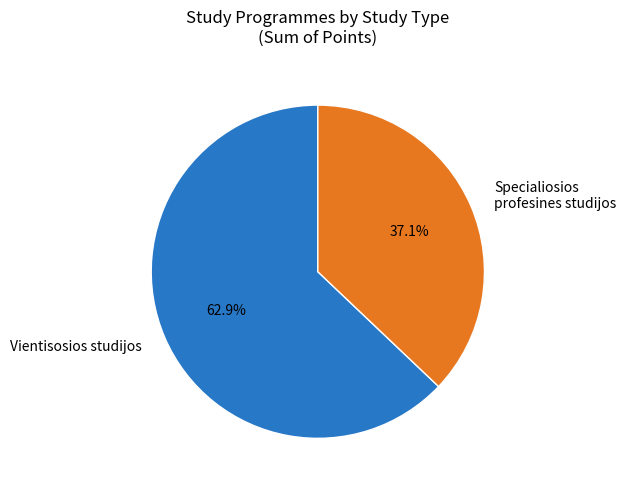

What percentage do Specialiosios profesines studijos and Vientisosios studijos together represent?

100.0%